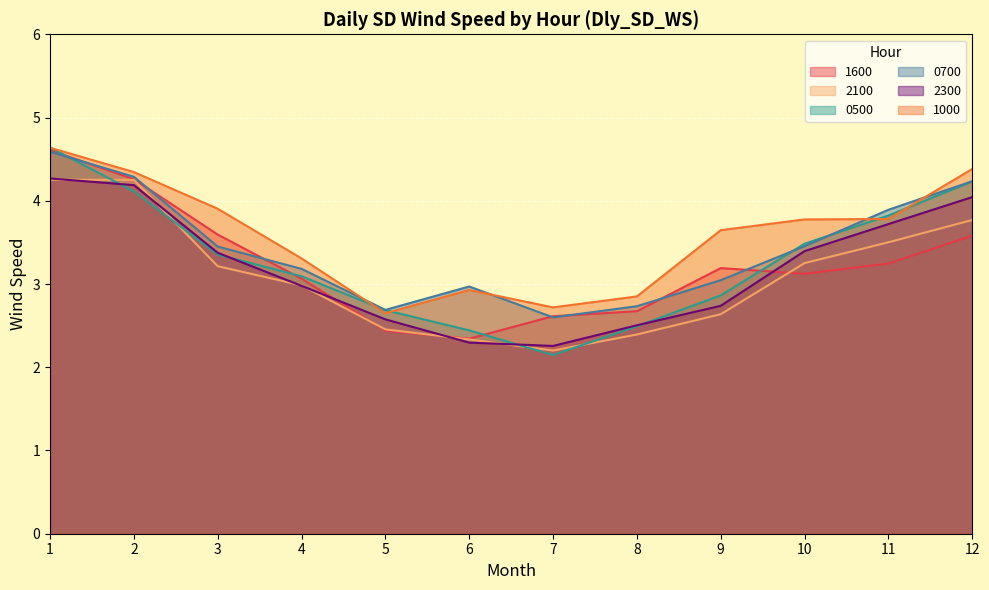

What is the value of the 1600 point at the 8th from the left?

2.7